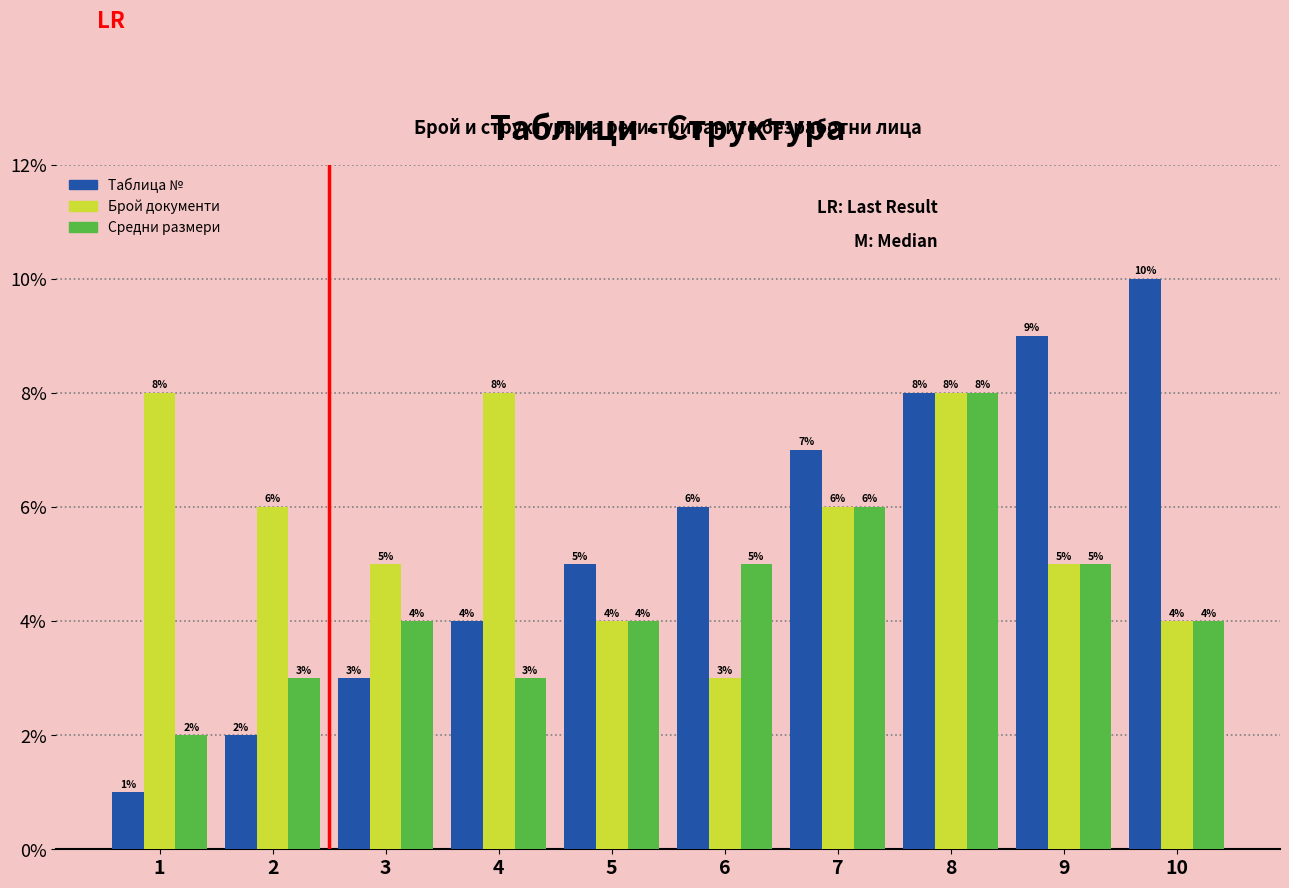

Is it true that Средни размери equals 6 at 5?

False